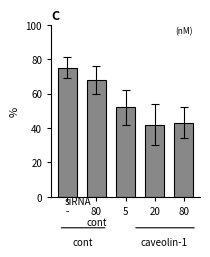

What is the label of the 2nd bar from the left?

80
cont